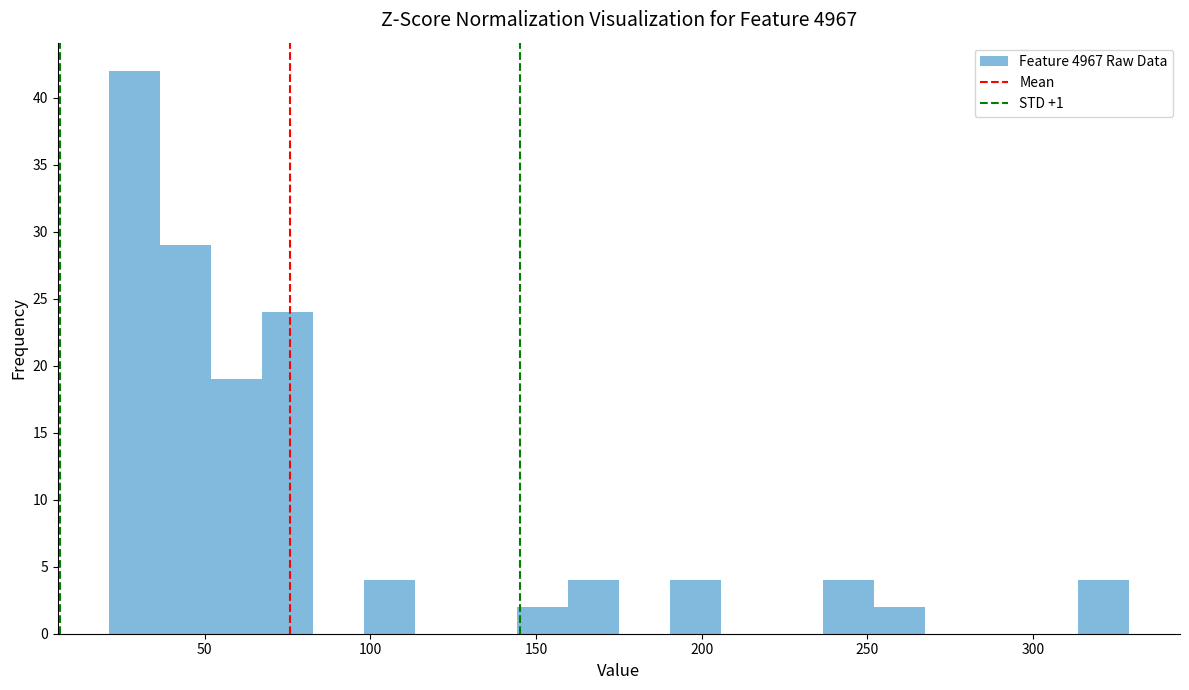

Around what value on the x-axis is the tallest bar? Give the approximate position of its centre, as read against the axis.

30